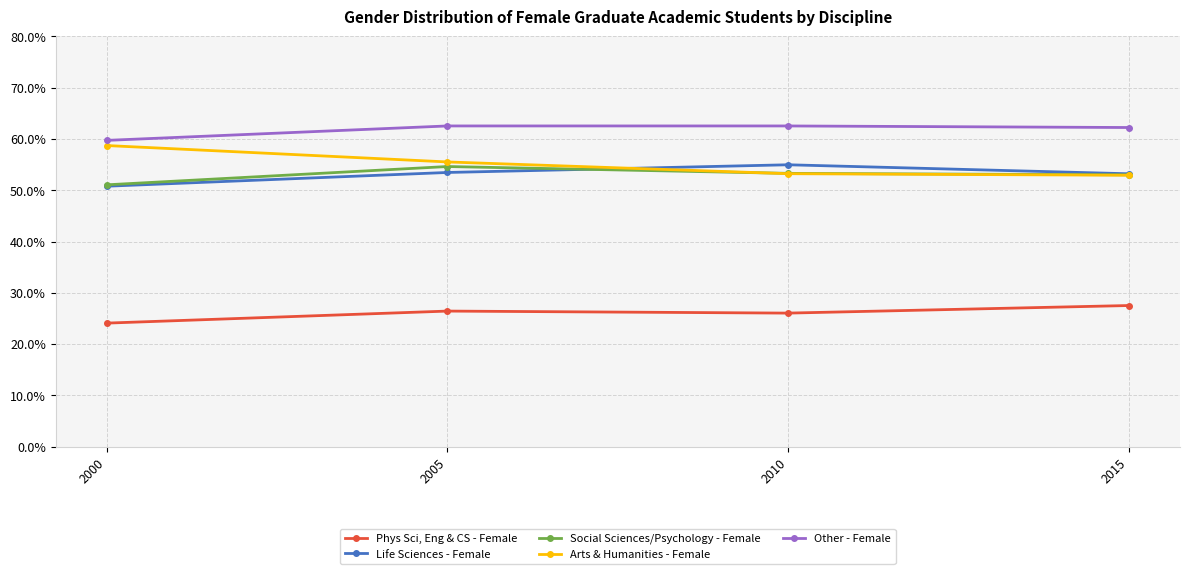

What are all the series names shown in the legend?

Phys Sci, Eng & CS - Female, Life Sciences - Female, Social Sciences/Psychology - Female, Arts & Humanities - Female, Other - Female